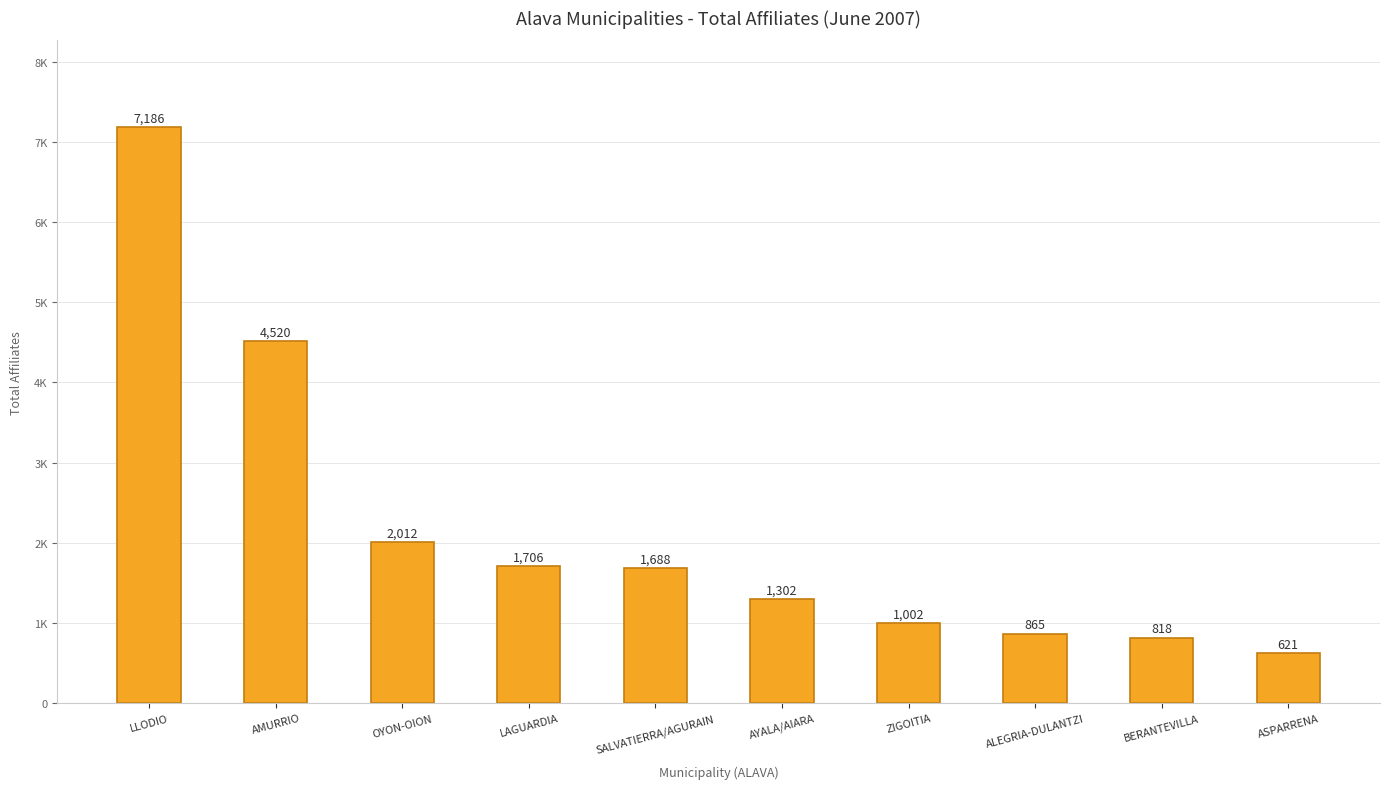

Does the chart contain any negative values?

No